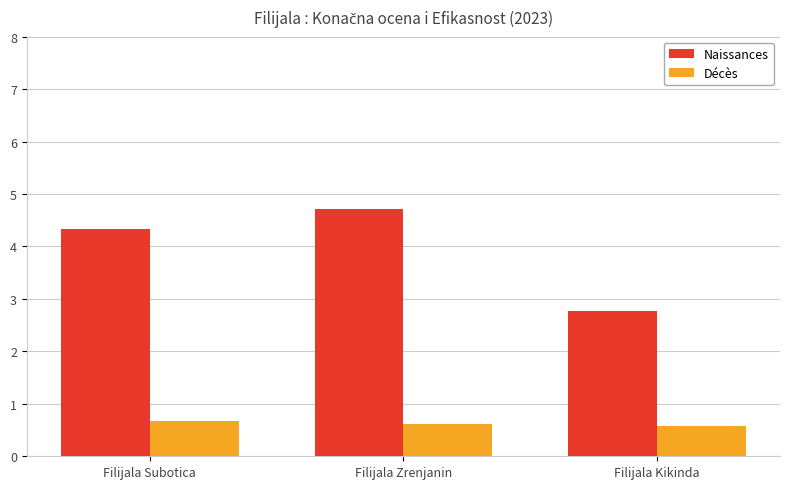

What is the sum of the Naissances values at Filijala Kikinda and Filijala Zrenjanin?

7.5